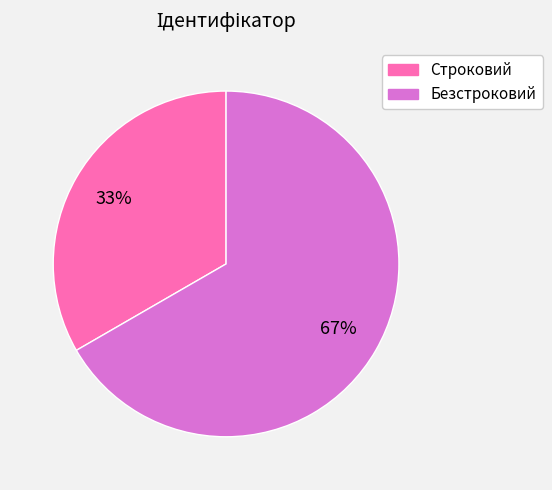

Is it true that Строковий is 33% of the pie?

True